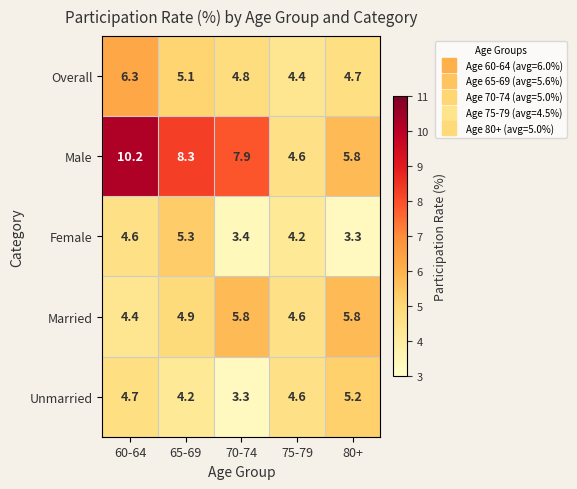

At which category is the sum across all series the highest?

60-64